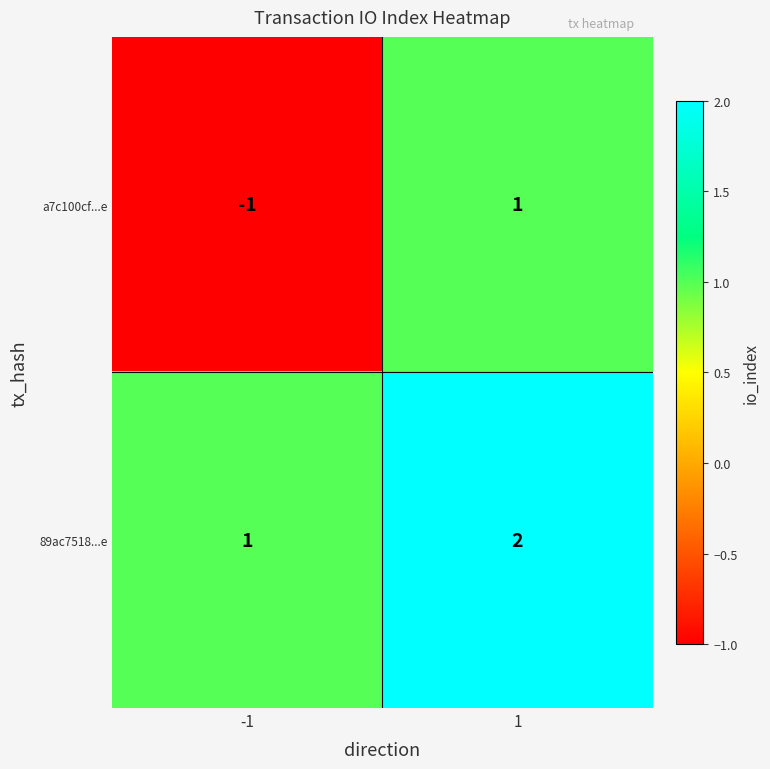

The a7c100cf...e series shows 2 at 1. True or false?

False